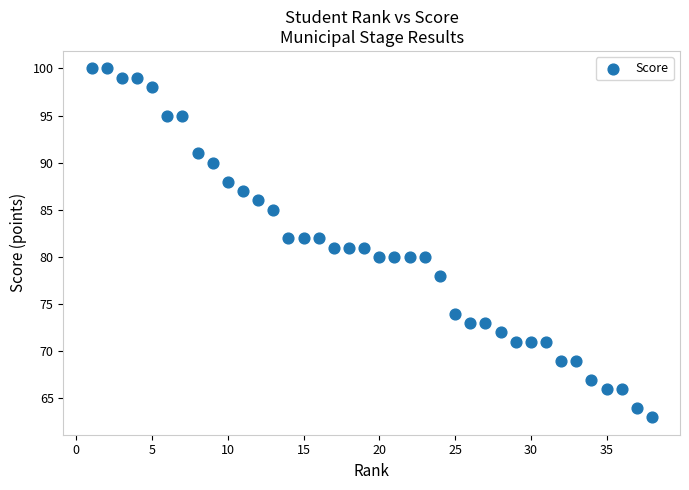

What is the range of X values (max minus min)?

37